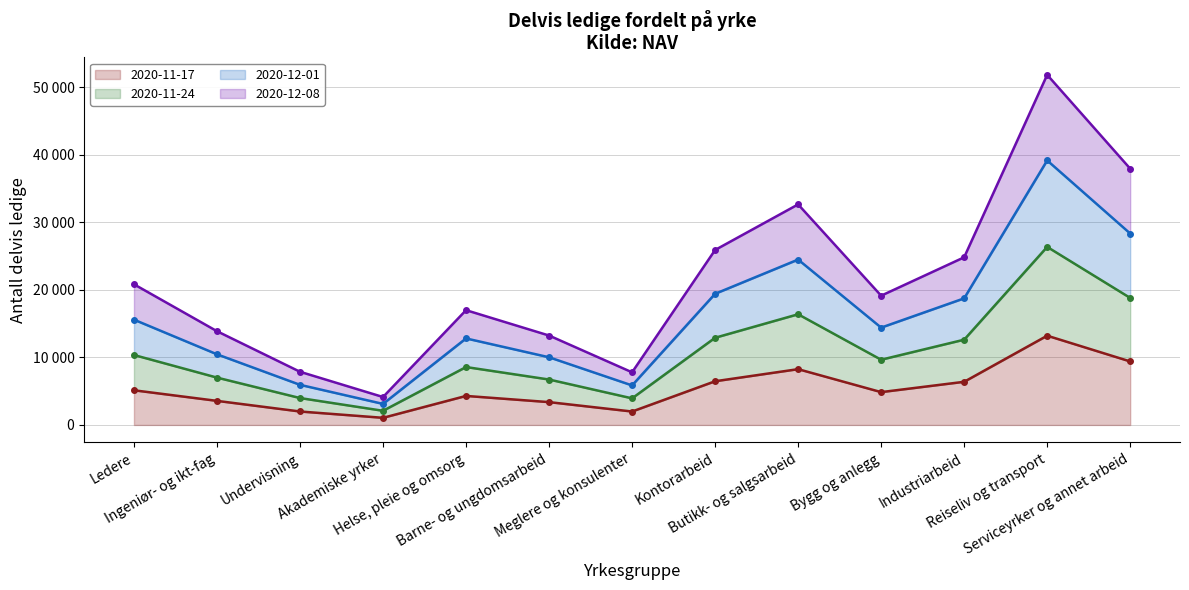

At which label is 2020-11-17 closest to 7140?

Kontorarbeid